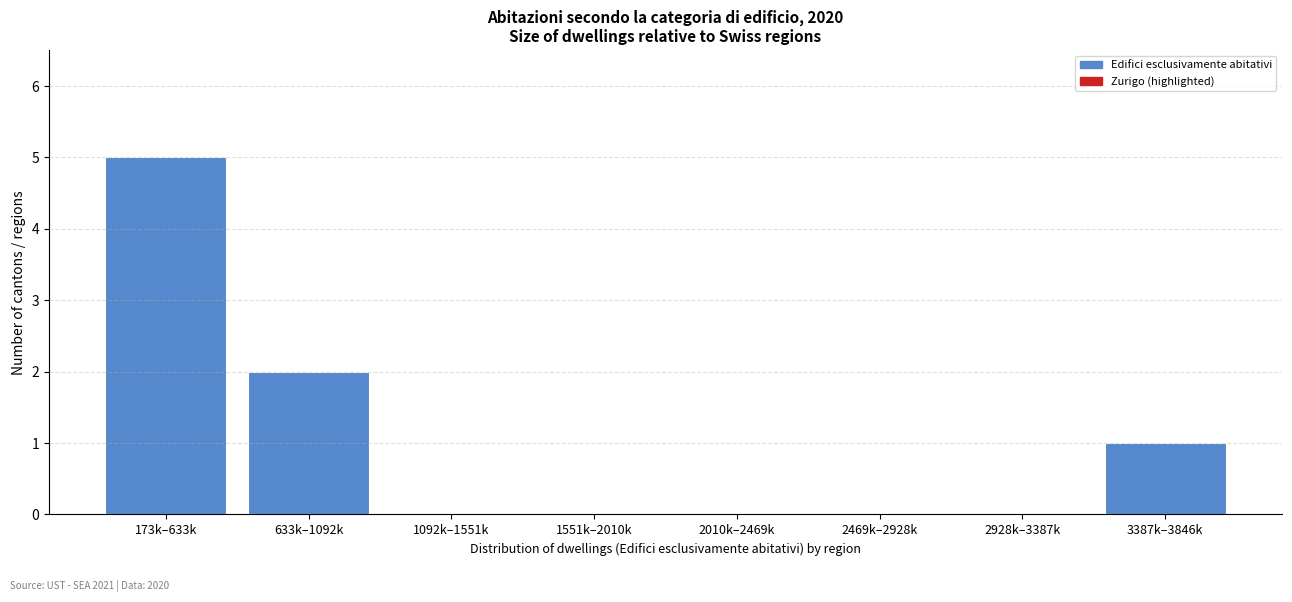

What is the greatest value displayed?

5